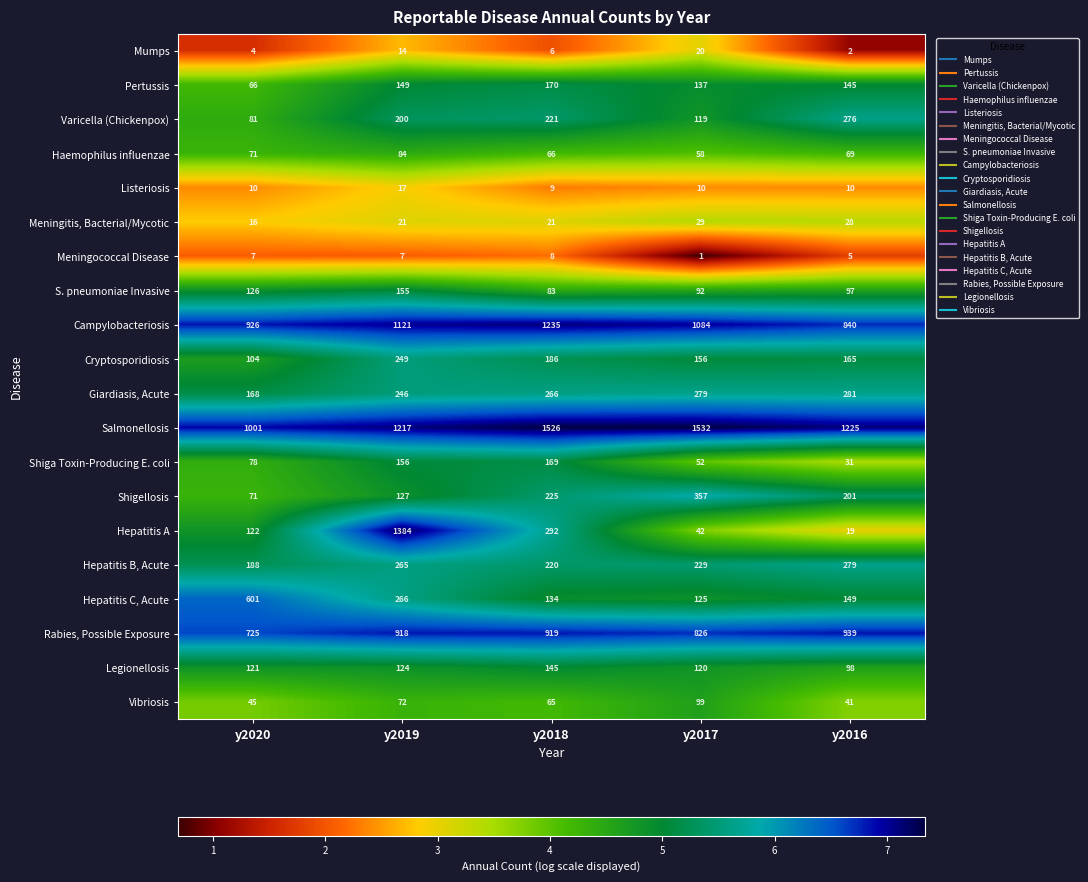

The Meningococcal Disease series shows 4 at y2019. True or false?

False